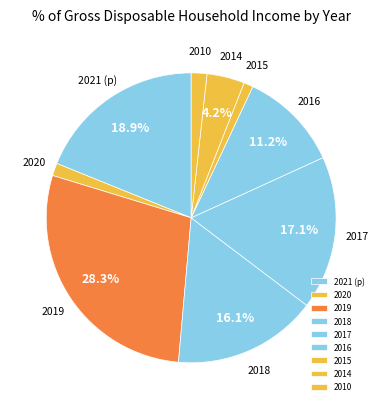

What is the ratio of the value at 2016 to the value at 2017?

0.7